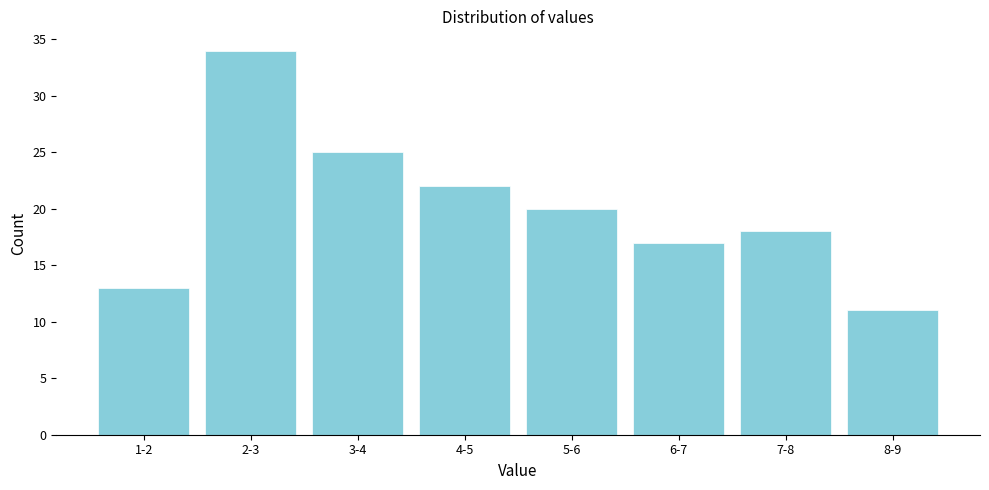

Reading right to left, what are all the values shown in this chart?

11	18	17	20	22	25	34	13